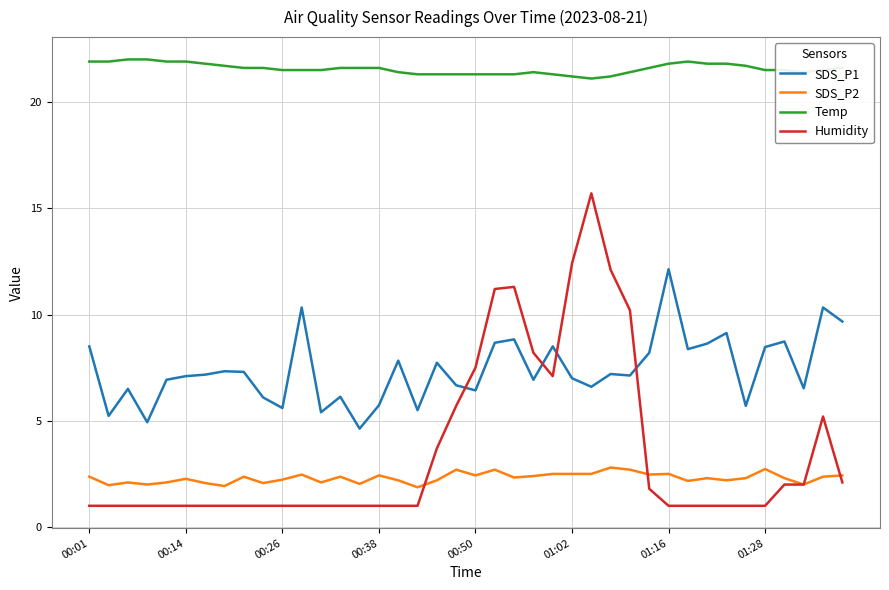

Rank the series by their maximum value, from lowest to highest.

SDS_P2, SDS_P1, Humidity, Temp